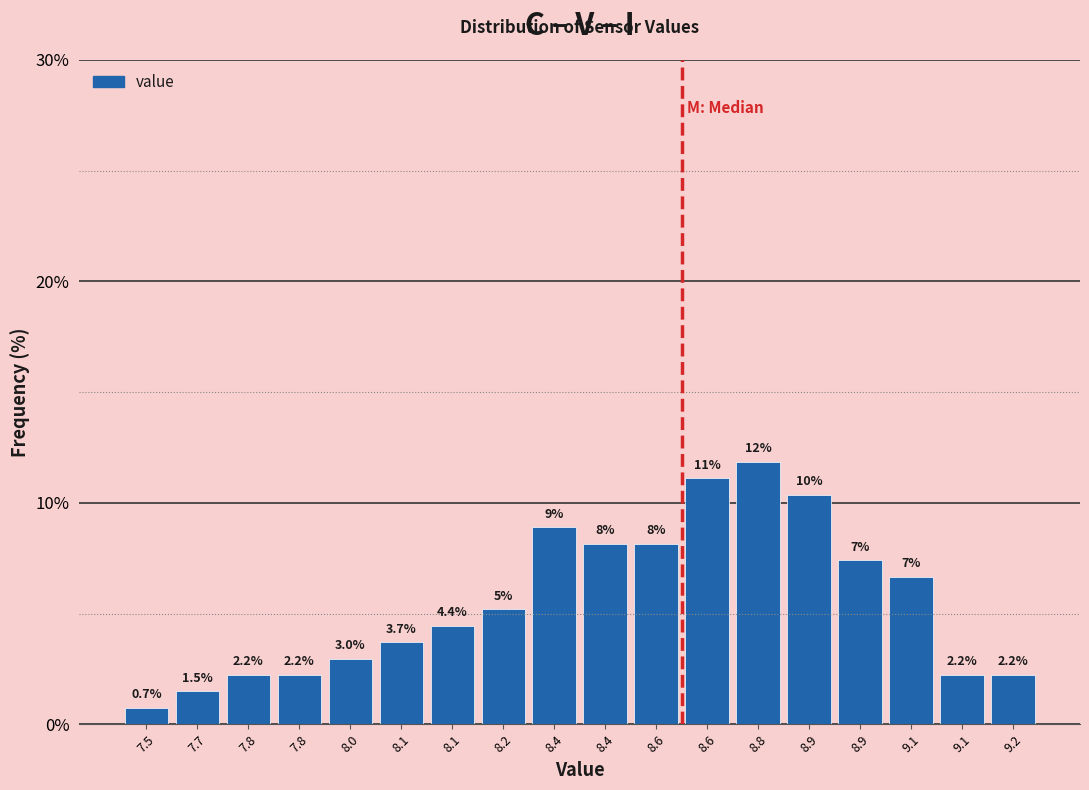

How many values are below 5?

9